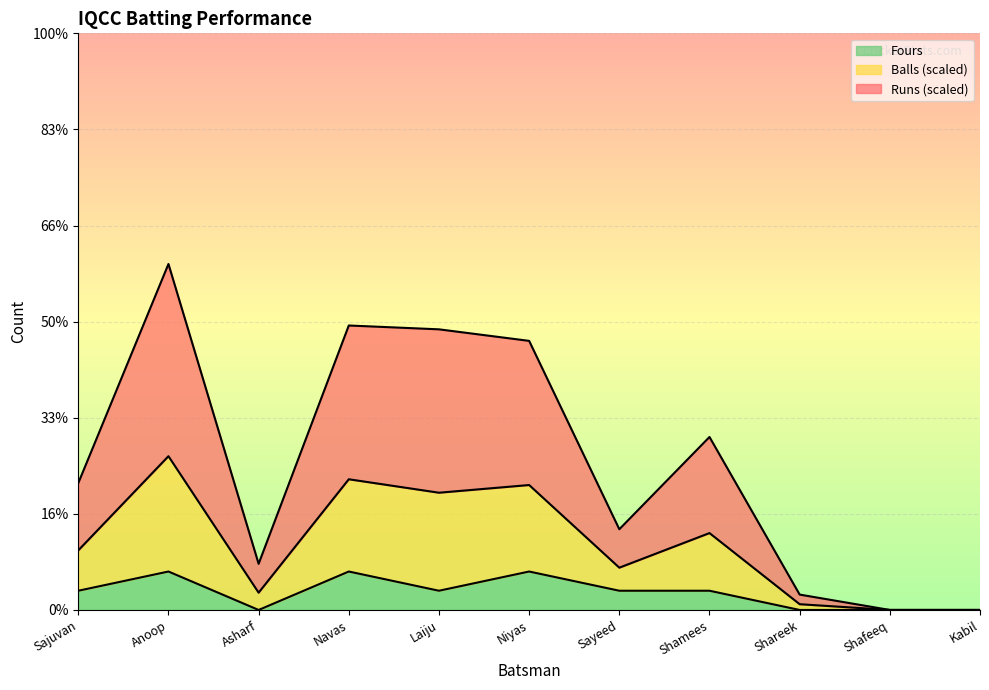

Which label corresponds to the smallest value in the chart?

Shafeeq